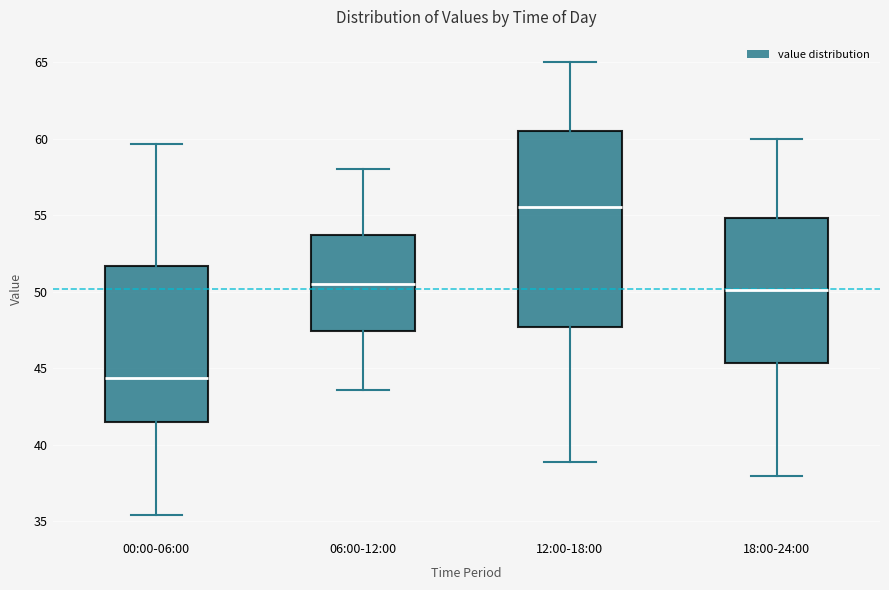

Reading left to right, read every box against the y-axis: the position of its median line, the range the box covers, and the ends of its whiskers. The values are not printed on the chart, so give them approximately, as read against the axis.

00:00-06:00: median 44.5, box 41.5 to 51.5, whiskers 35.5 to 59.5
06:00-12:00: median 50.5, box 47.5 to 53.5, whiskers 43.5 to 58.0
12:00-18:00: median 55.5, box 47.5 to 60.5, whiskers 39.0 to 65.0
18:00-24:00: median 50.0, box 45.5 to 55.0, whiskers 38.0 to 60.0